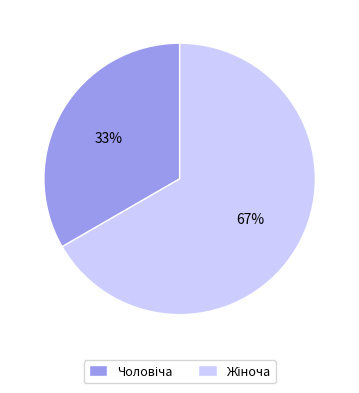

Is there any slice that represents more than half of the pie?

Yes